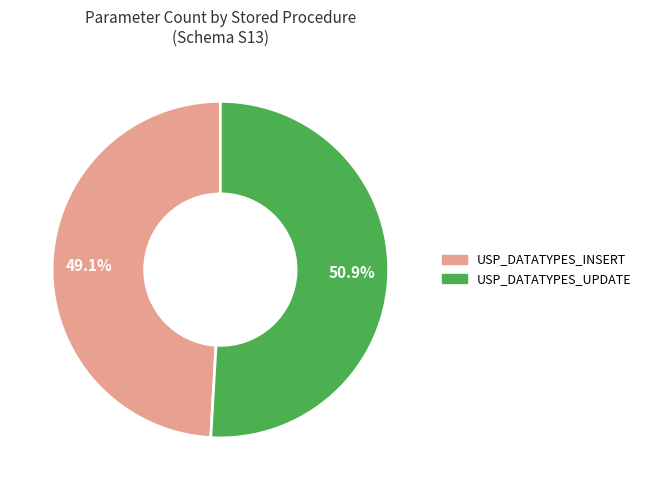

To the nearest percent, what is the difference between the USP_DATATYPES_UPDATE and USP_DATATYPES_INSERT slice percentages?

2%